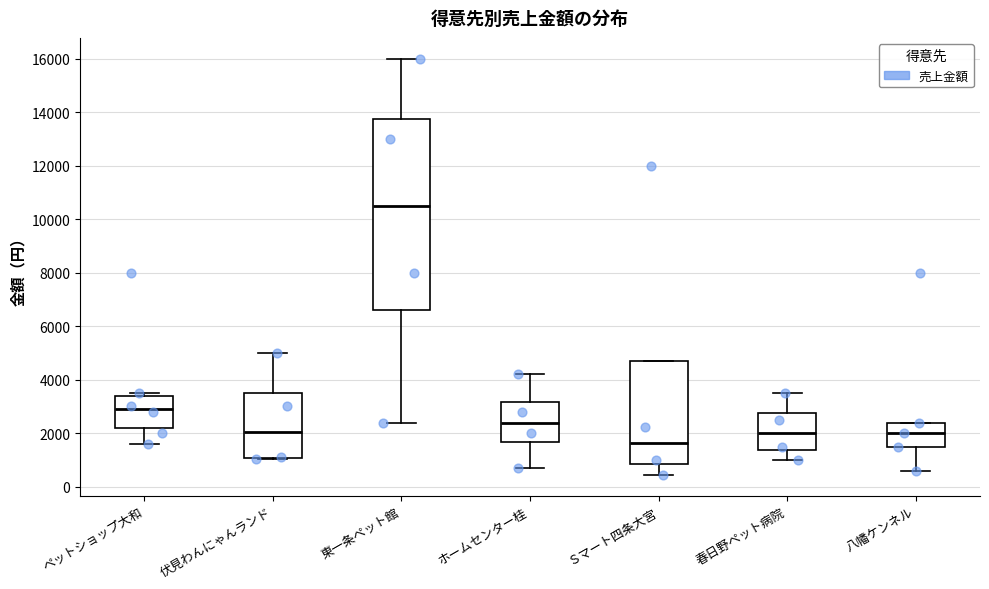

Reading left to right, read every box against the y-axis: the position of its median line, the range the box covers, and the ends of its whiskers. The values are not printed on the chart, so give them approximately, as read against the axis.

ペットショップ大和: median 3000, box 2200 to 3400, whiskers 1600 to 3600
伏見わんにゃんランド: median 2000, box 1000 to 3600, whiskers 1000 to 5000
東一条ペット館: median 10600, box 6600 to 13800, whiskers 2400 to 16000
ホームセンター桂: median 2400, box 1600 to 3200, whiskers 800 to 4200
Ｓマート四条大宮: median 1600, box 800 to 4600, whiskers 400 to 4600
春日野ペット病院: median 2000, box 1400 to 2800, whiskers 1000 to 3600
八幡ケンネル: median 2000, box 1600 to 2400, whiskers 600 to 2400